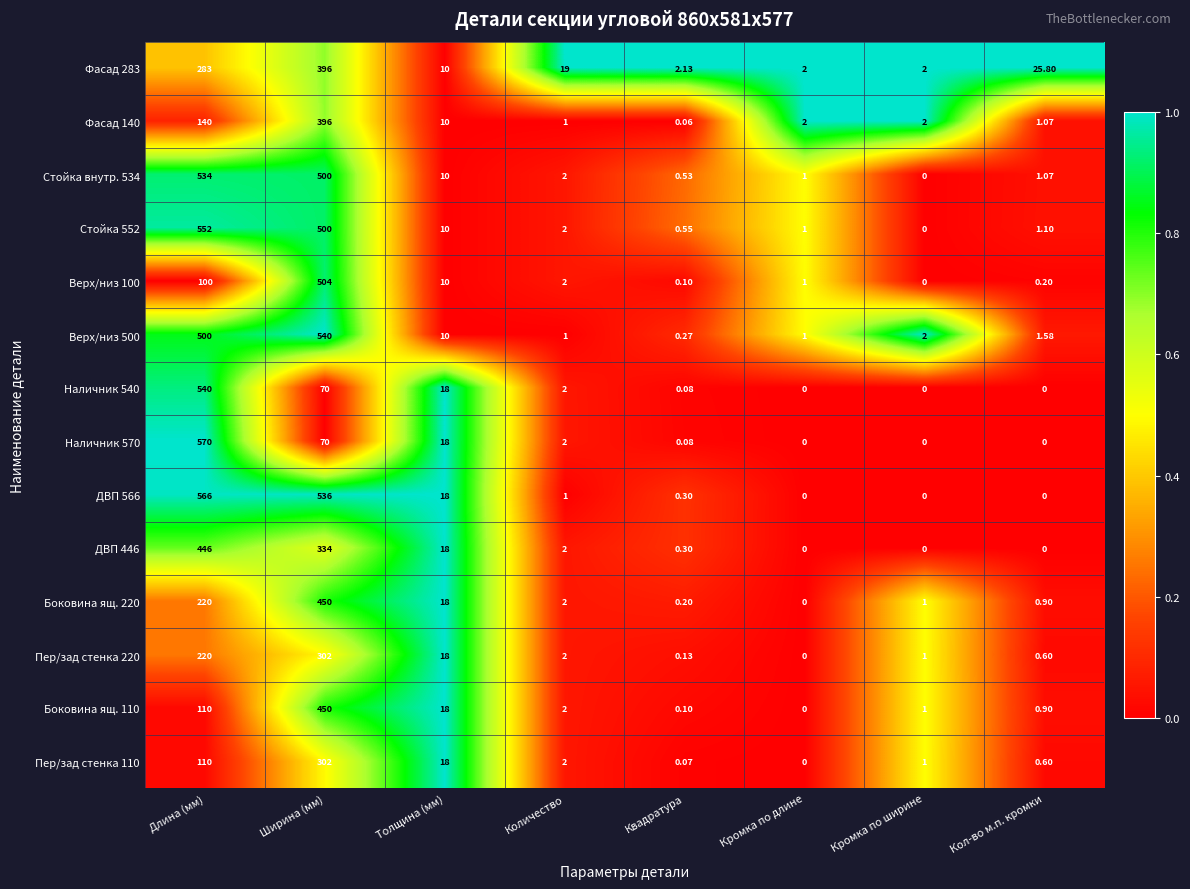

Which label corresponds to the largest value in the chart?

Длина (мм)